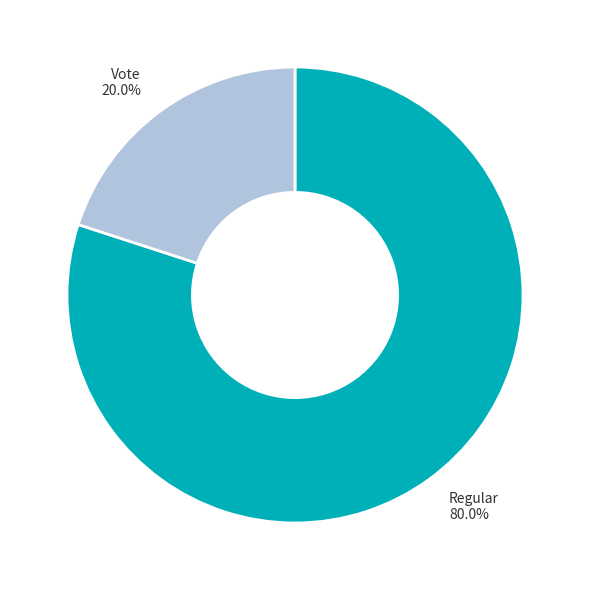

Does any single category account for the majority?

Yes